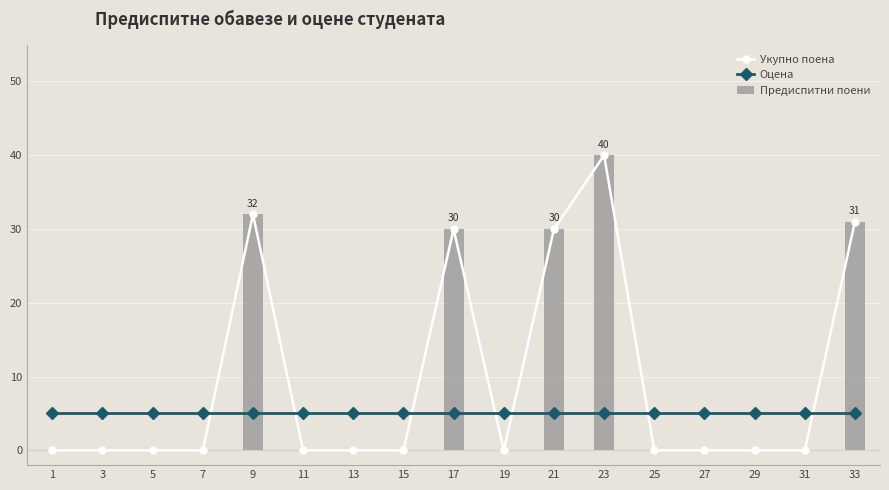

How many groups of bars are there?

17